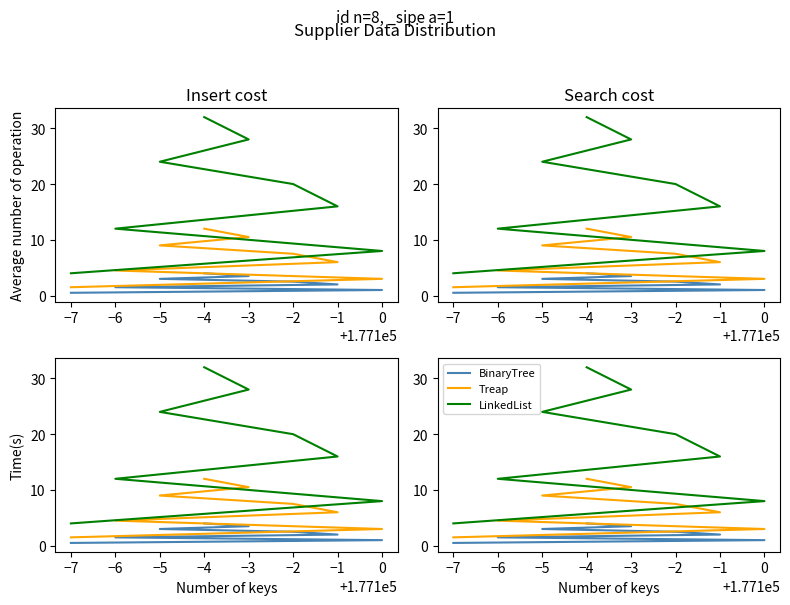

True or false: LinkedList and BinaryTree cross at least once.

False